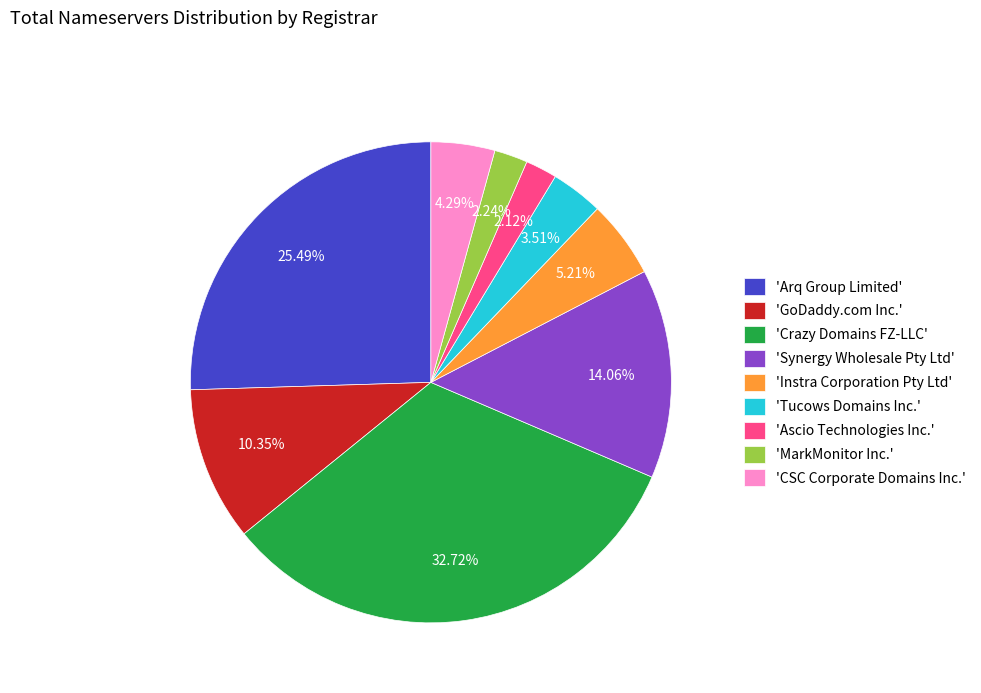

What is the ratio of the value at 'Crazy Domains FZ-LLC' to the value at 'Synergy Wholesale Pty Ltd'?

2.3